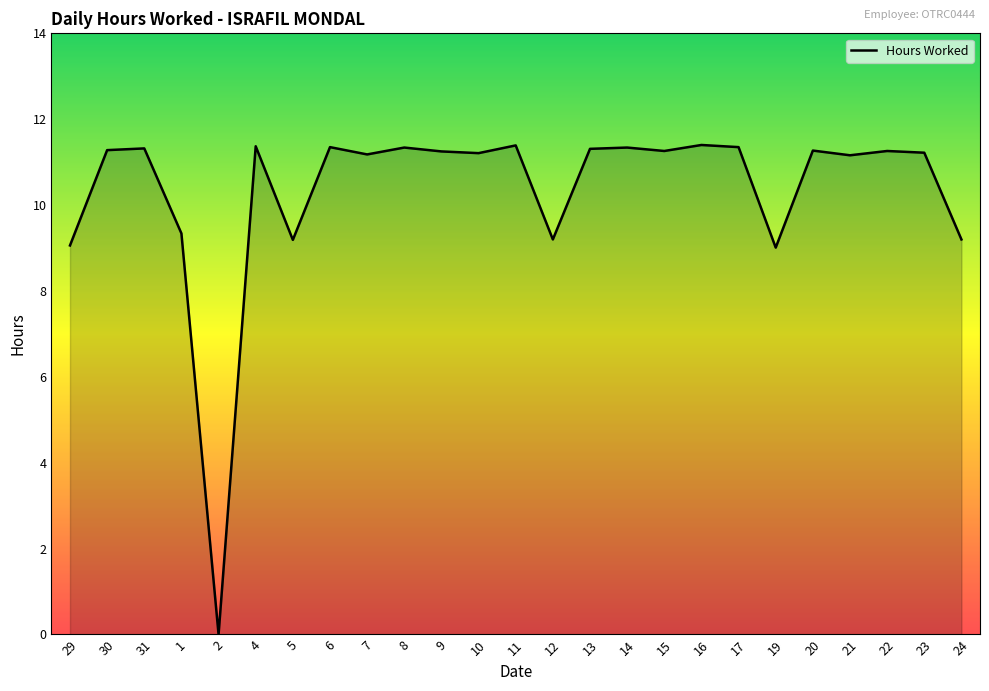

How many lines are shown in the chart?

1